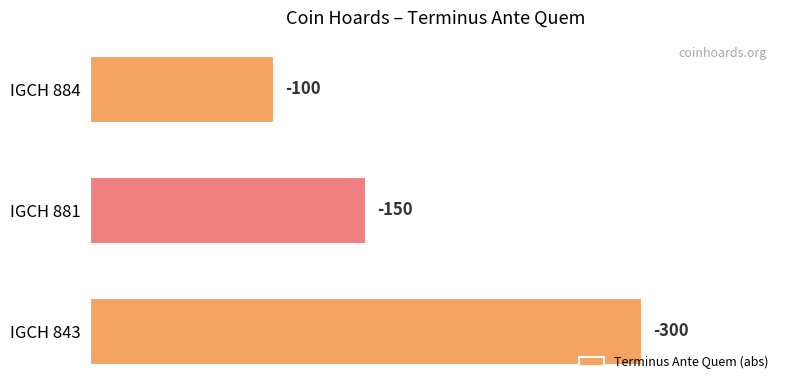

How many bars are there in total?

3